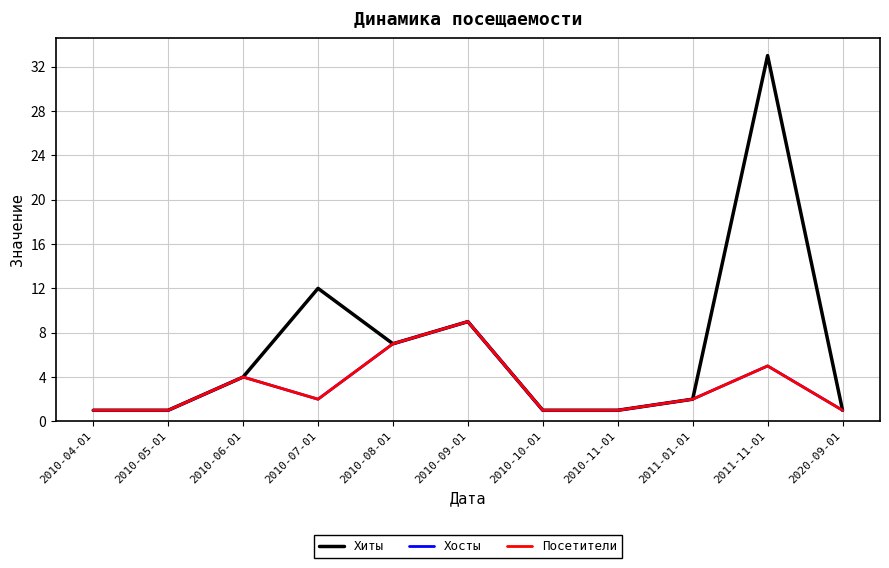

True or false: Хосты and Хиты cross at least once.

False